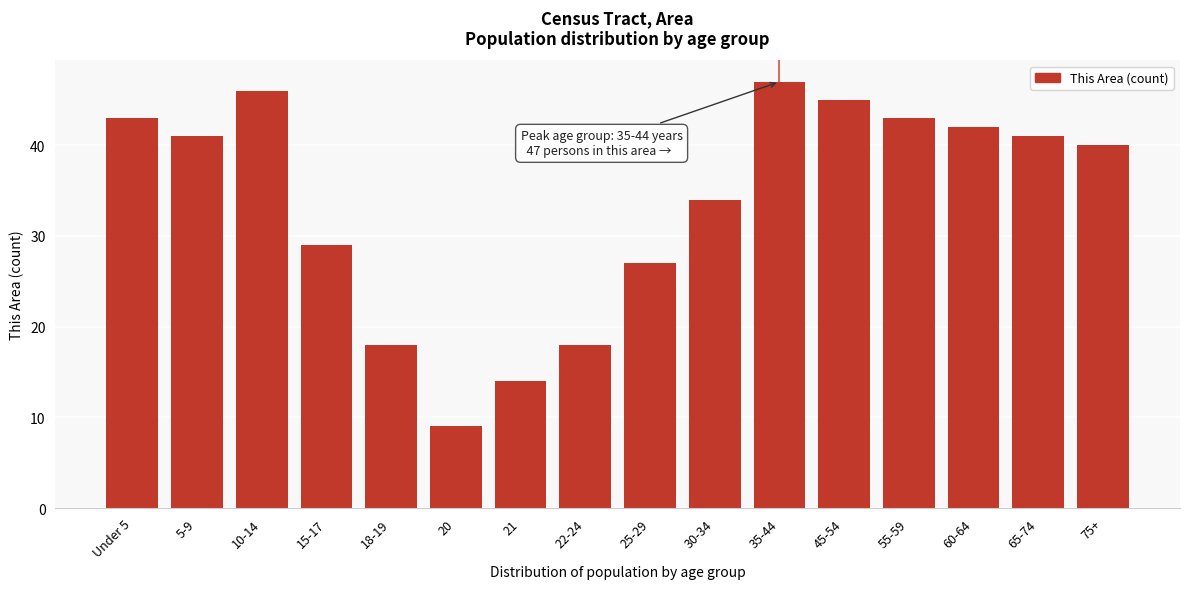

Reading right to left, what are all the values shown in this chart?

75+=40	65-74=41	60-64=42	55-59=43	45-54=45	35-44=47	30-34=34	25-29=27	22-24=18	21=14	20=9	18-19=18	15-17=29	10-14=46	5-9=41	Under 5=43